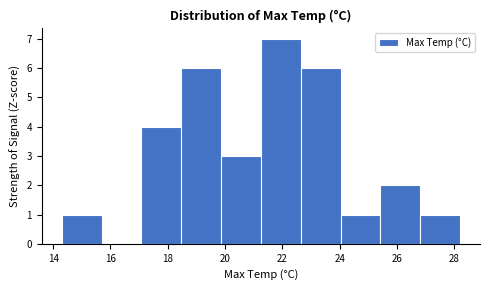

Reading left to right, list every bar in this chart as the range it spans on the x-axis followed by its height. Neither the bar edges nor the heights are printed on the chart, so give them approximately, as read against the axes.

14.4 to 15.6: 1
15.6 to 17.0: 0
17.0 to 18.4: 4
18.4 to 19.8: 6
19.8 to 21.2: 3
21.2 to 22.6: 7
22.6 to 24.0: 6
24.0 to 25.4: 1
25.4 to 26.8: 2
26.8 to 28.2: 1